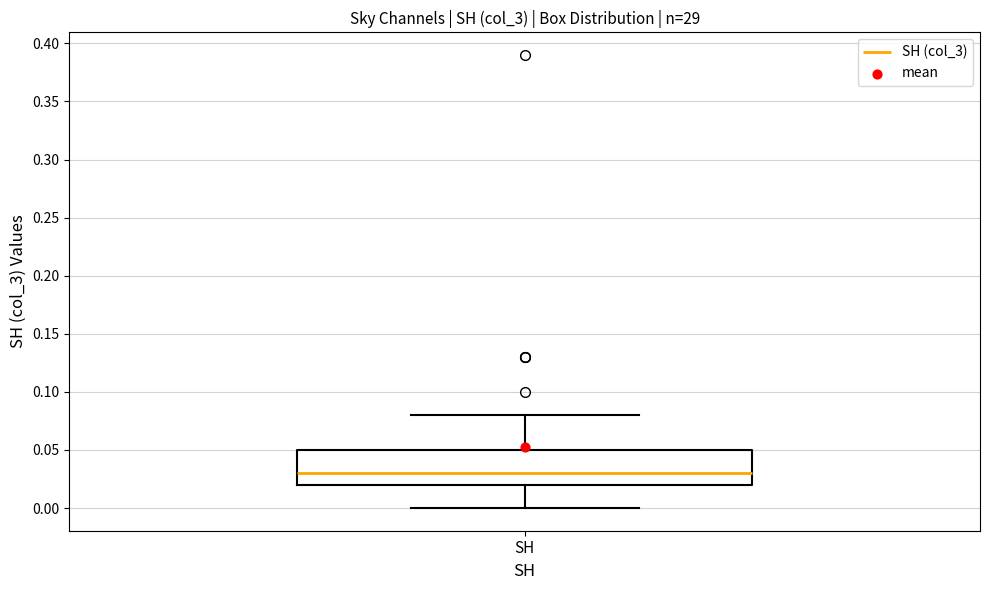

Where is the upper edge of the box for SH on the y-axis? The values are not printed on the chart, so give them approximately, as read against the axis.

0.05